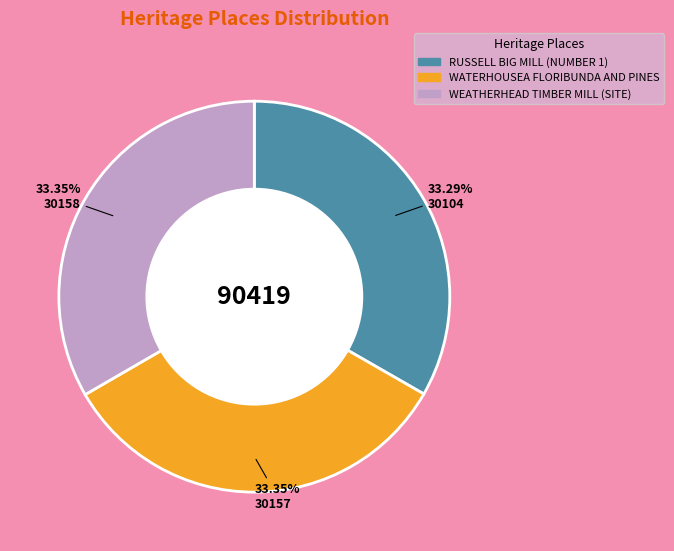

What percentage is the WEATHERHEAD TIMBER MILL (SITE) slice, to the nearest percent?

33%